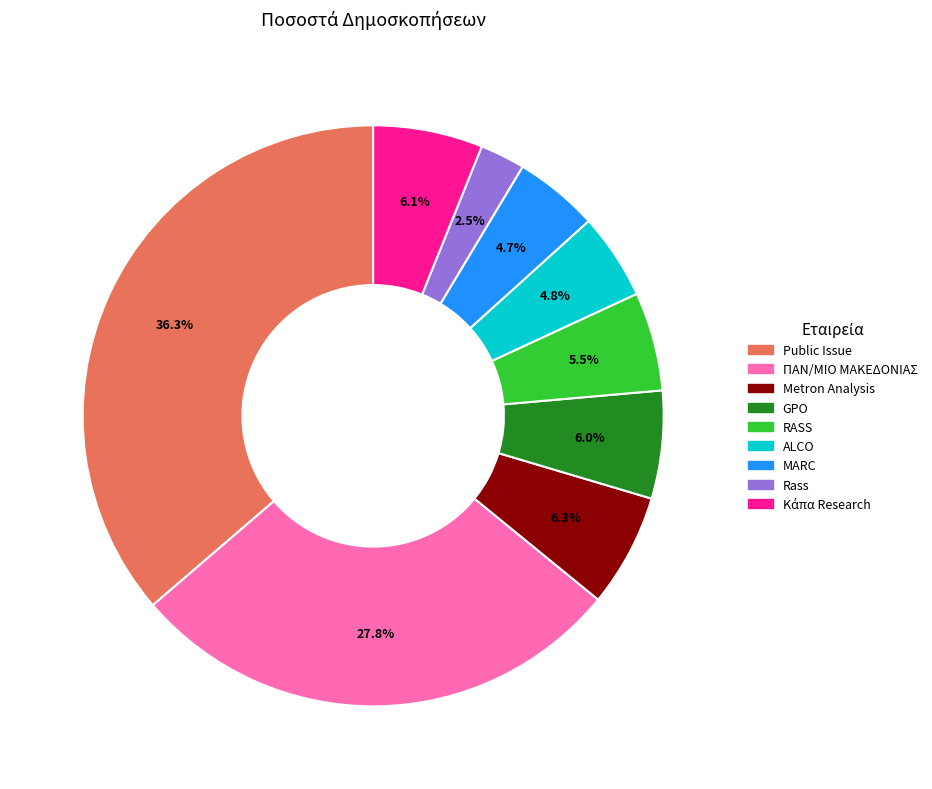

Is there a majority slice in this chart?

No